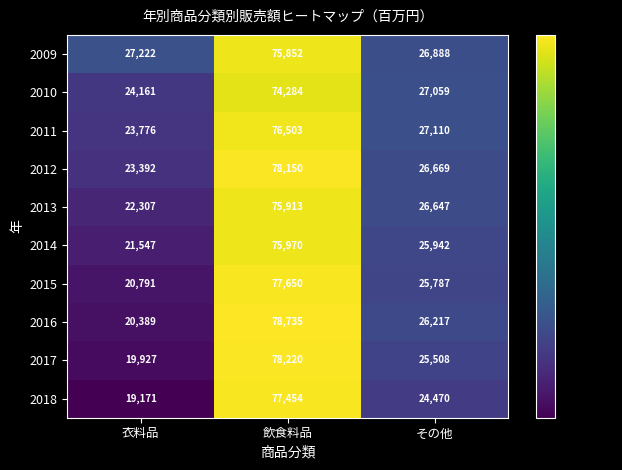

List the series in order of their peak value, lowest first.

2010, 2009, 2013, 2014, 2011, 2018, 2015, 2012, 2017, 2016